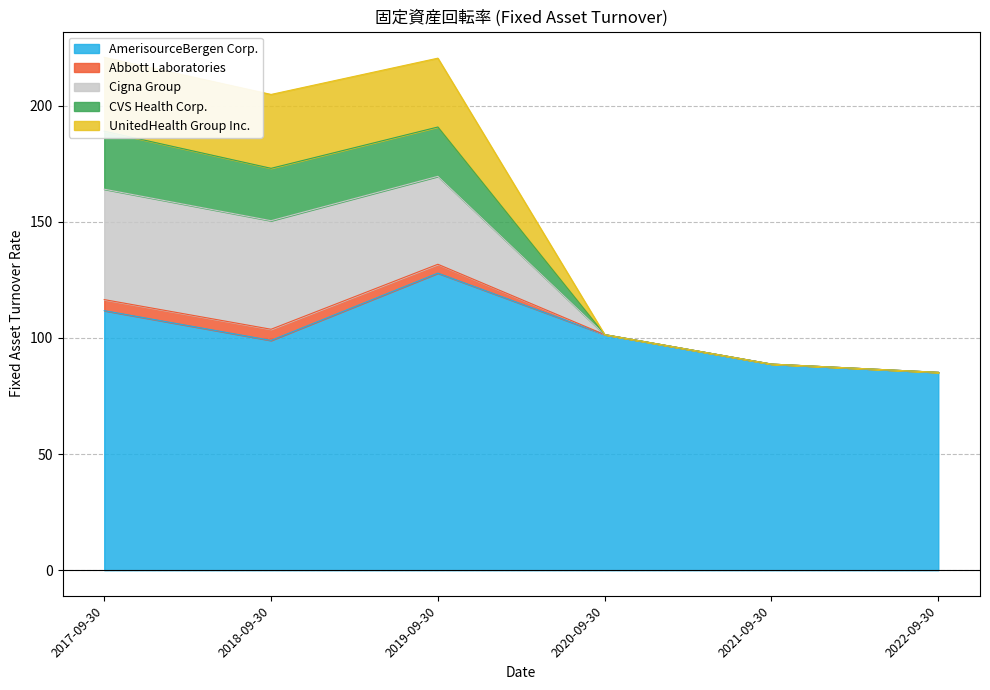

At which label does AmerisourceBergen Corp. reach its peak?

2019-09-30